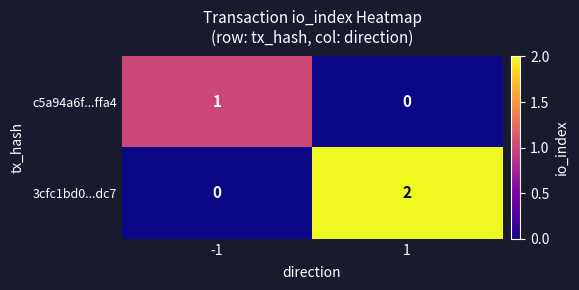

How many values in 3cfc1bd0...dc7 are above zero?

1